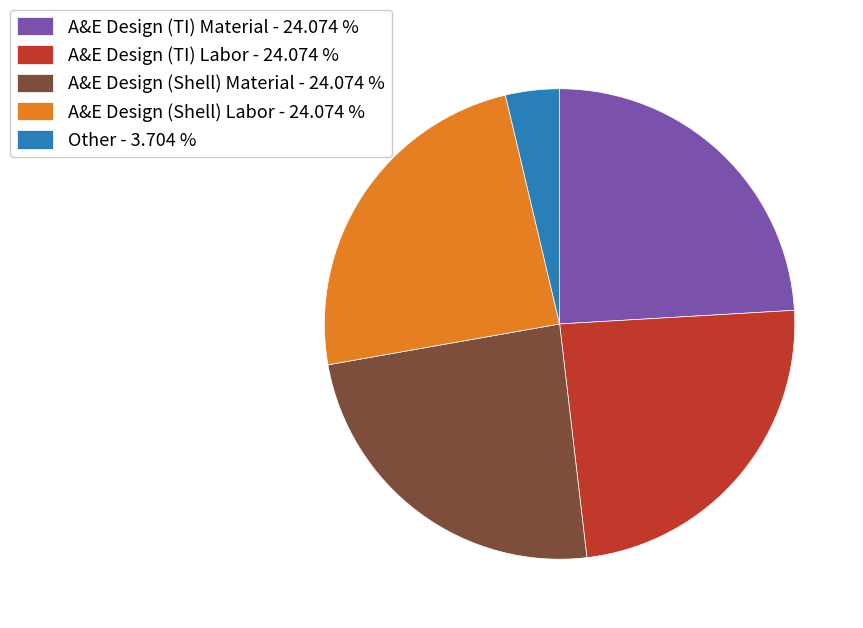

How many slices are in this pie chart?

5